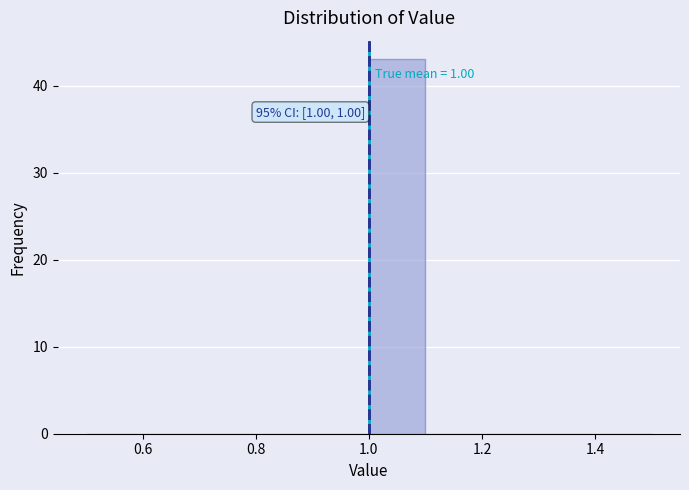

Which range on the x-axis has the tallest bar?

1.0 to 1.1